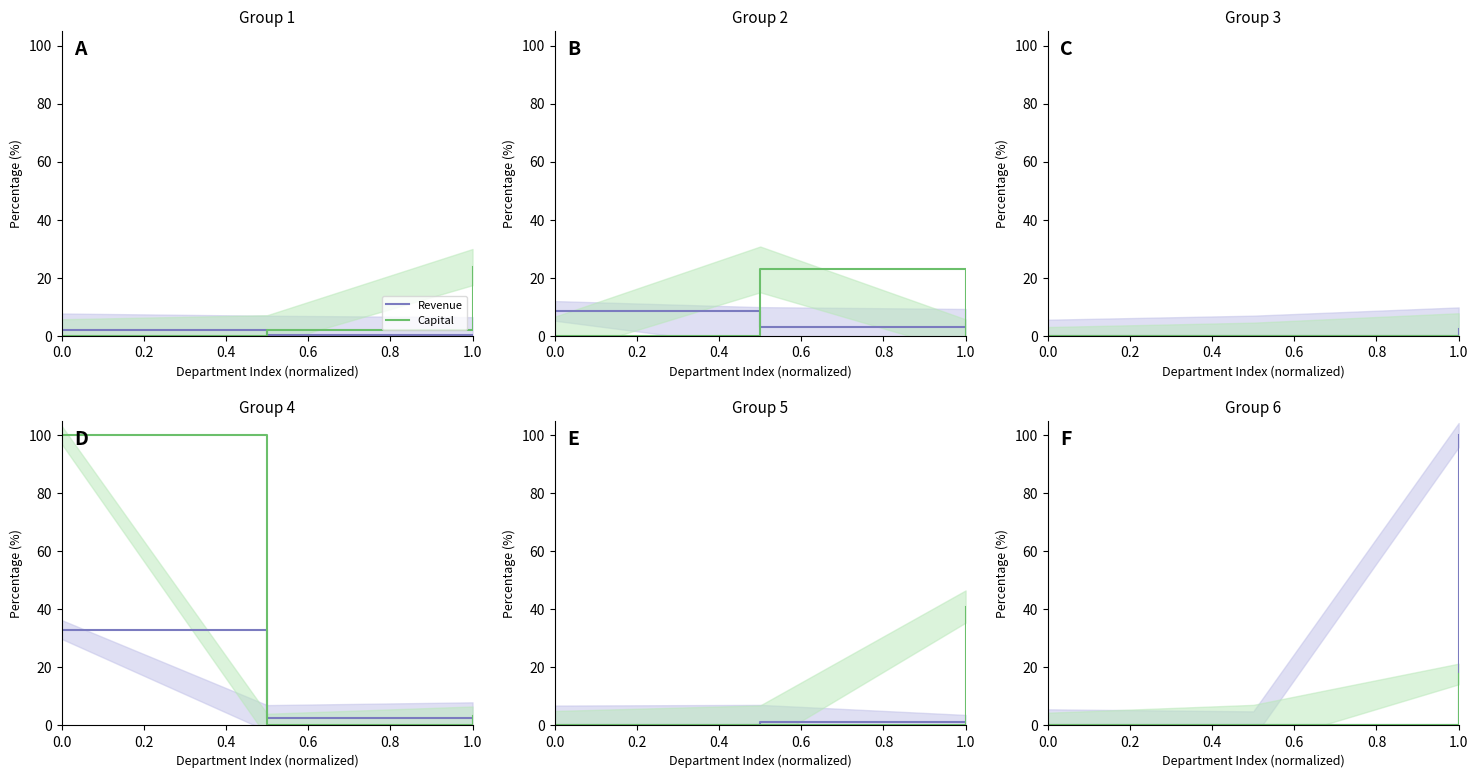

At how many categories does at least one series exceed 6?

1